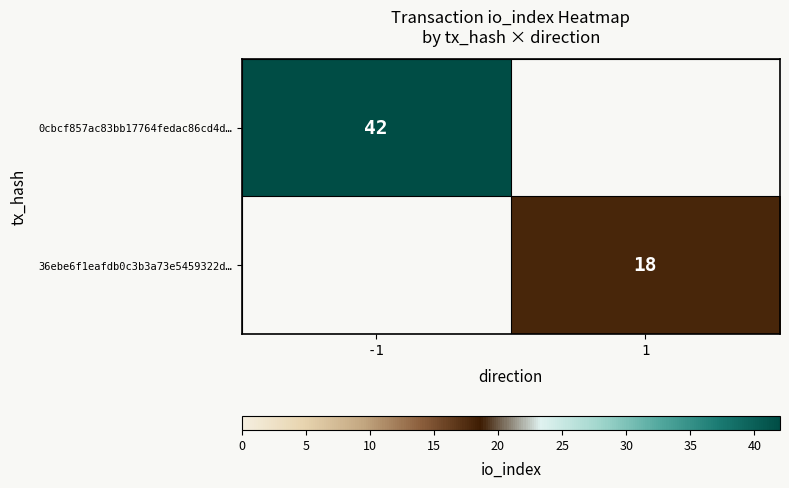

The value of 0cbcf857ac83bb17764fedac86cd4d… at -1 is 20. True or false?

False